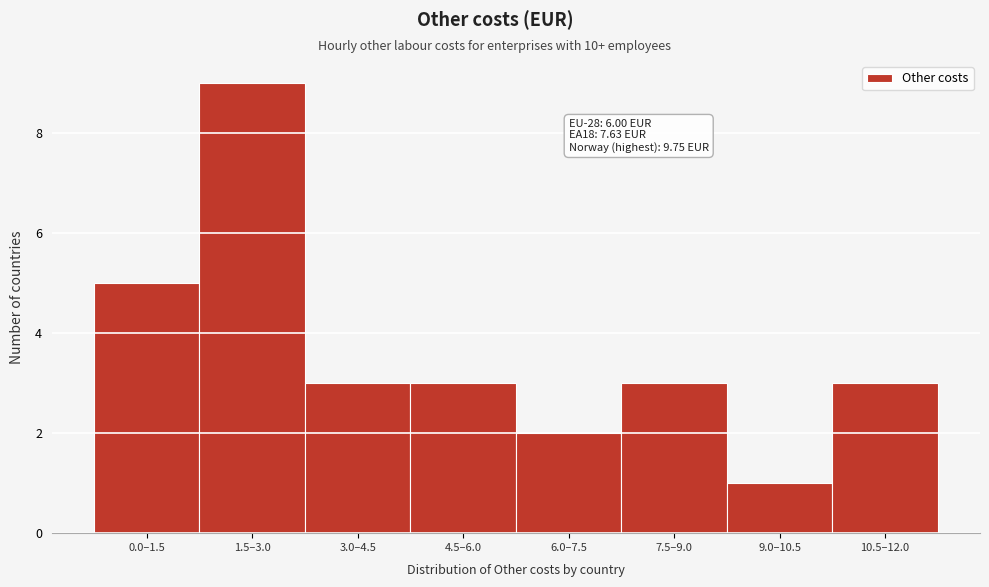

Reading left to right, what are all the values shown in this chart?

0.0–1.5=5	1.5–3.0=9	3.0–4.5=3	4.5–6.0=3	6.0–7.5=2	7.5–9.0=3	9.0–10.5=1	10.5–12.0=3